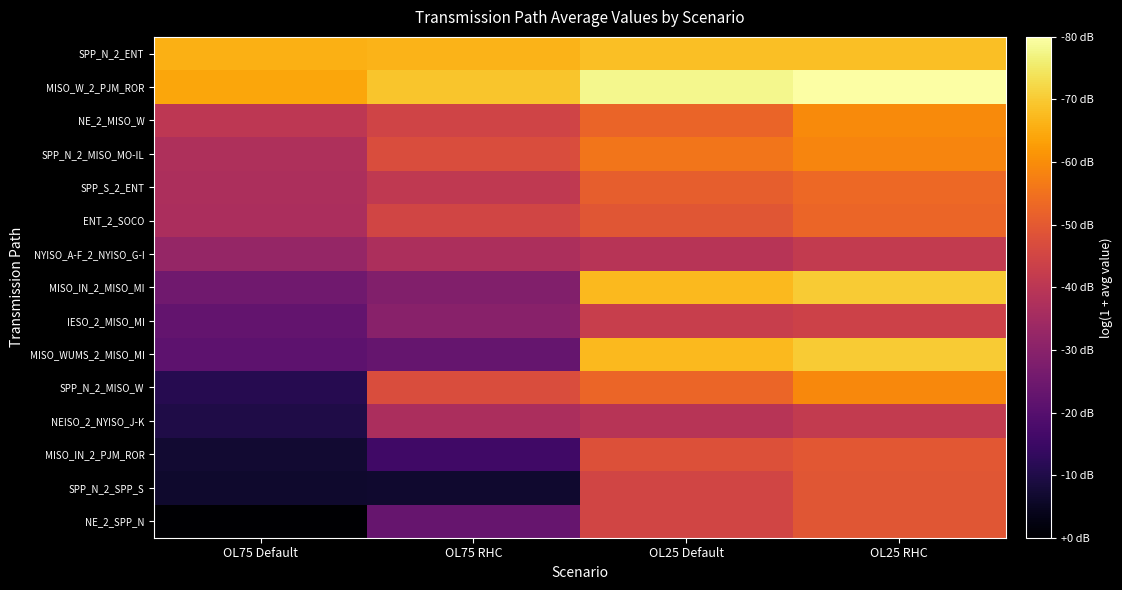

What is the spread (max minus min) of values at OL25 Default?

2.6